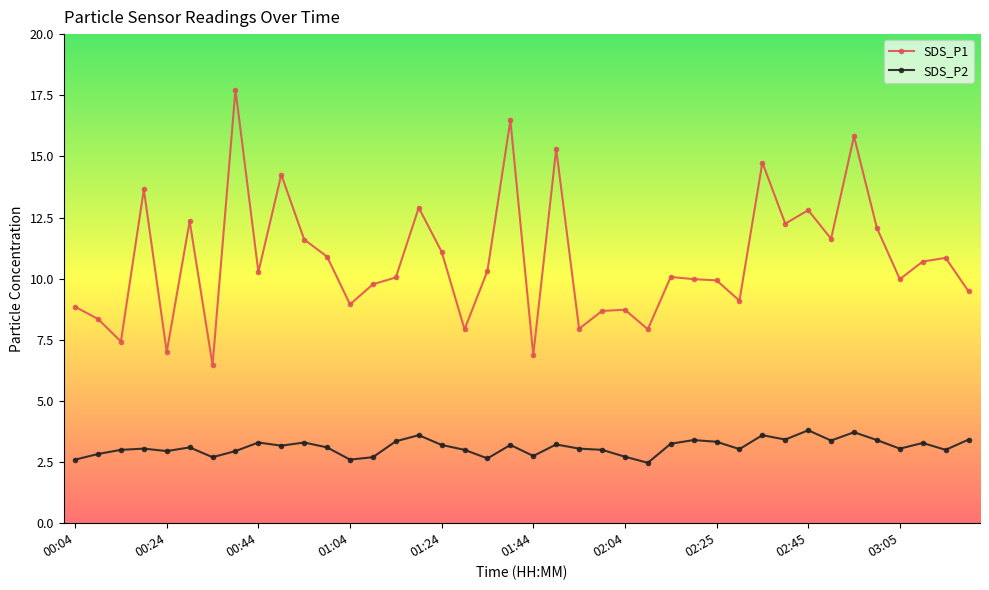

True or false: SDS_P2 and SDS_P1 intersect in this chart.

False